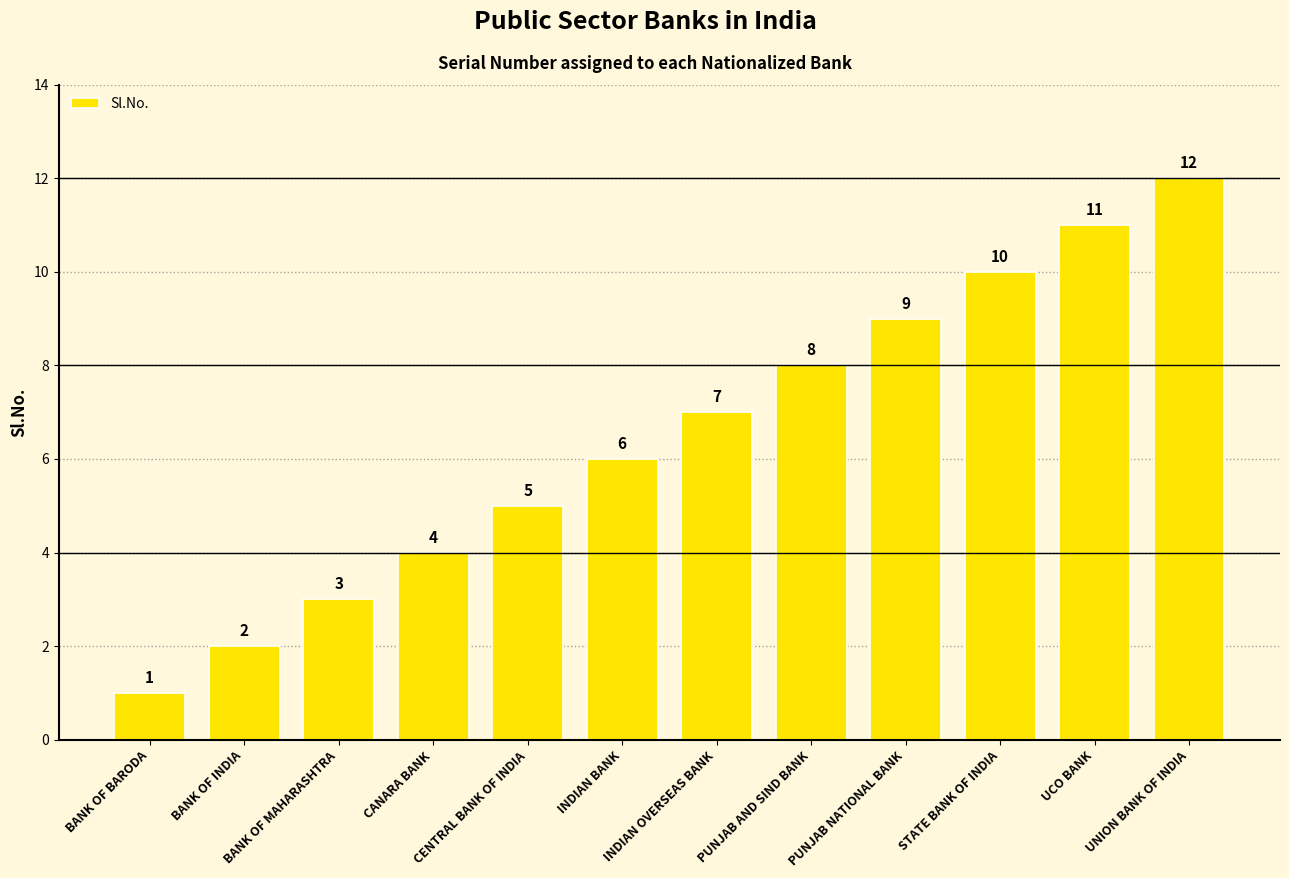

At which label is the value closest to 6?

INDIAN BANK